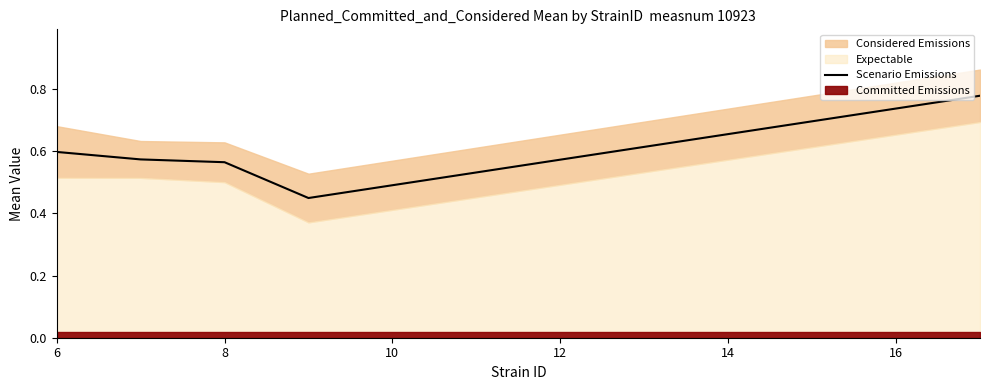

The value of Scenario Emissions at 8 is 0.3. True or false?

False